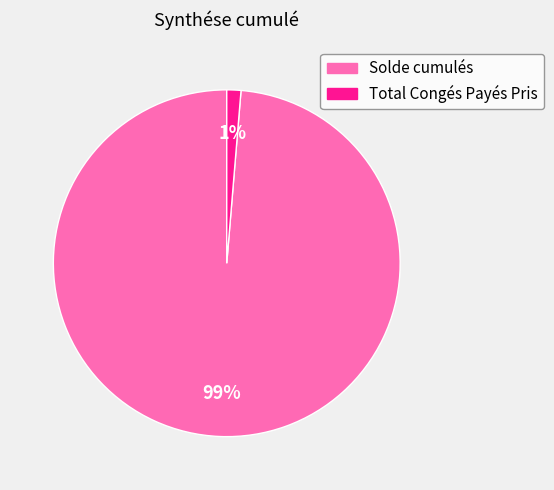

Does any single category account for the majority?

Yes